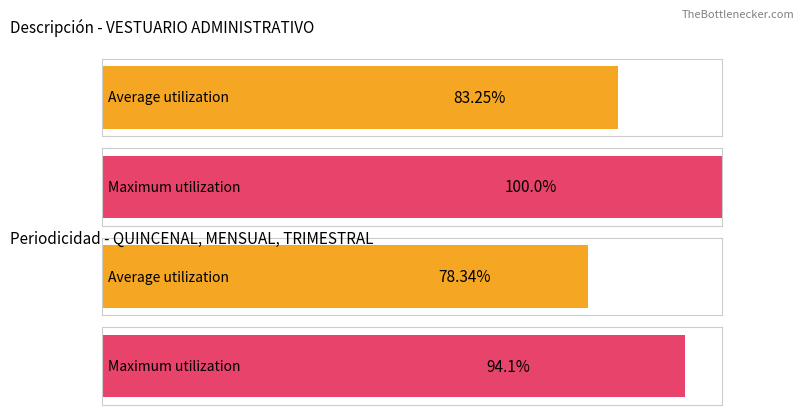

At how many categories does at least one series exceed 16?

4